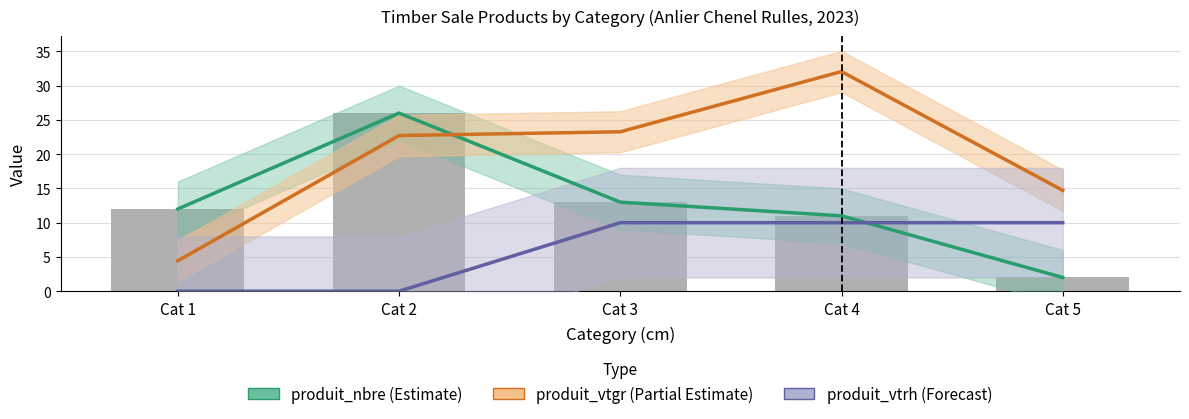

Does the chart contain any negative values?

No